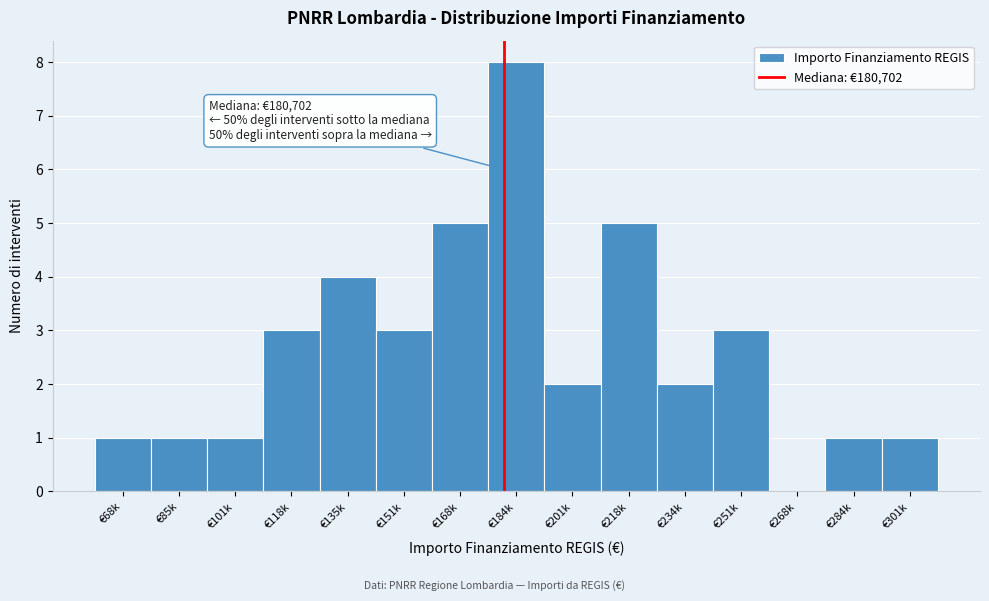

Reading right to left, list all the values displayed in this chart.

€301k=1	€284k=1	€268k=0	€251k=3	€234k=2	€218k=5	€201k=2	€184k=8	€168k=5	€151k=3	€135k=4	€118k=3	€101k=1	€85k=1	€68k=1